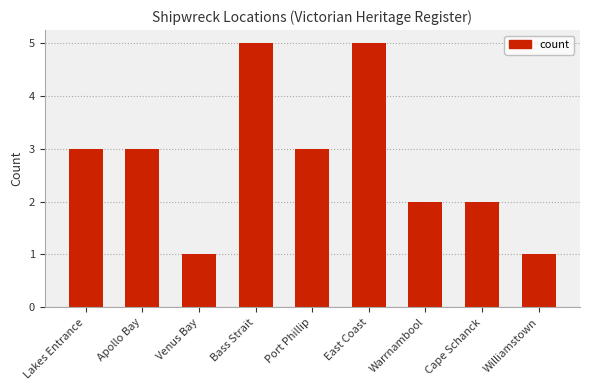

Reading left to right, what are all the values shown in this chart?

Lakes Entrance=3	Apollo Bay=3	Venus Bay=1	Bass Strait=5	Port Phillip=3	East Coast=5	Warrnambool=2	Cape Schanck=2	Williamstown=1